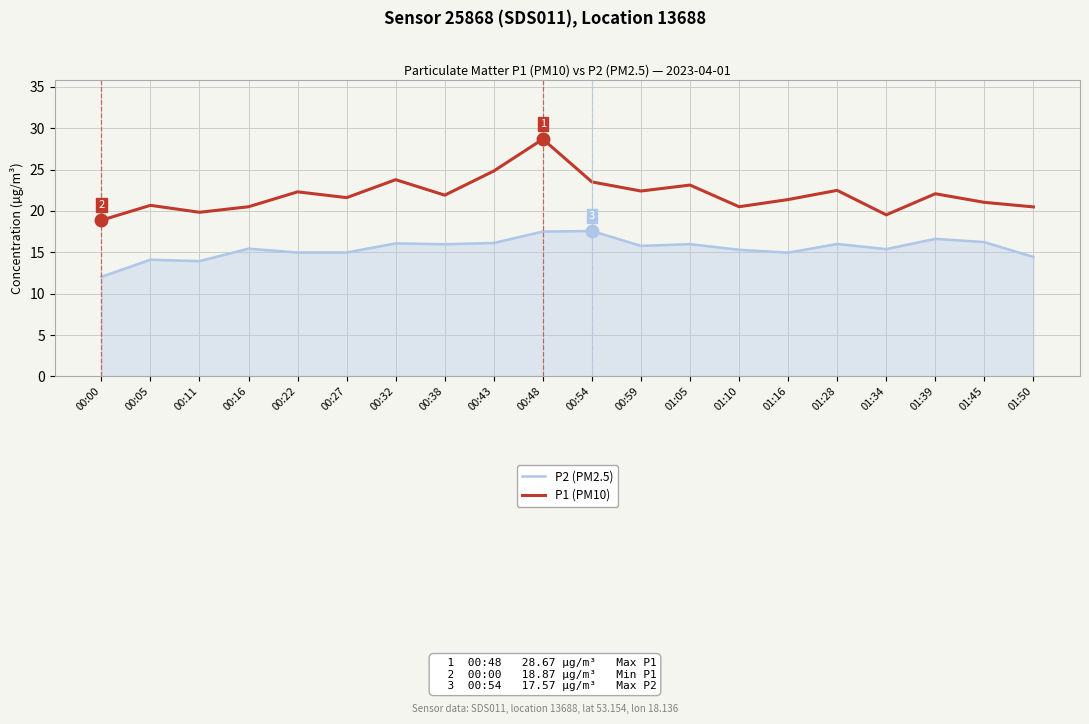

What position from the left is 00:11?

3